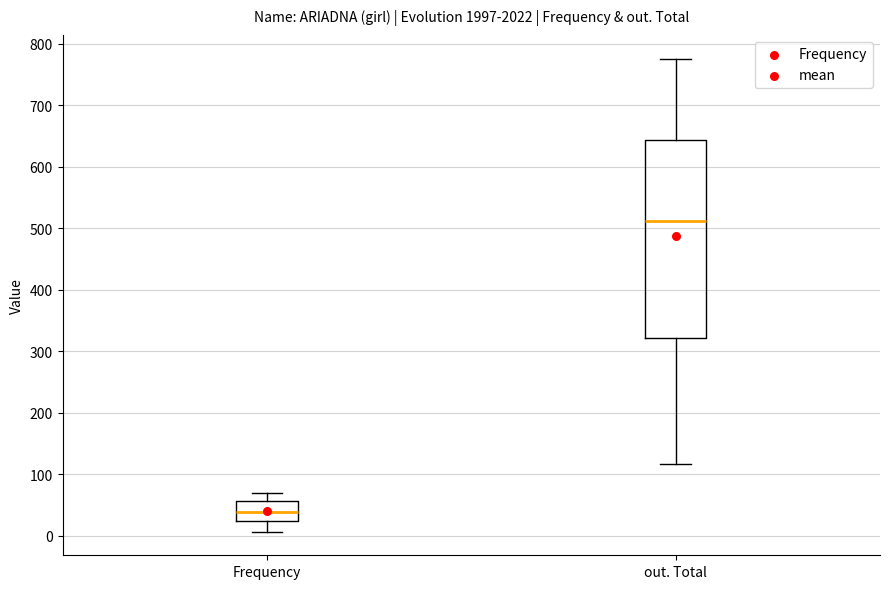

Reading left to right, read every box against the y-axis: the position of its median line, the range the box covers, and the ends of its whiskers. The values are not printed on the chart, so give them approximately, as read against the axis.

Frequency: median 40, box 20 to 60, whiskers 10 to 70
out. Total: median 510, box 320 to 640, whiskers 120 to 780